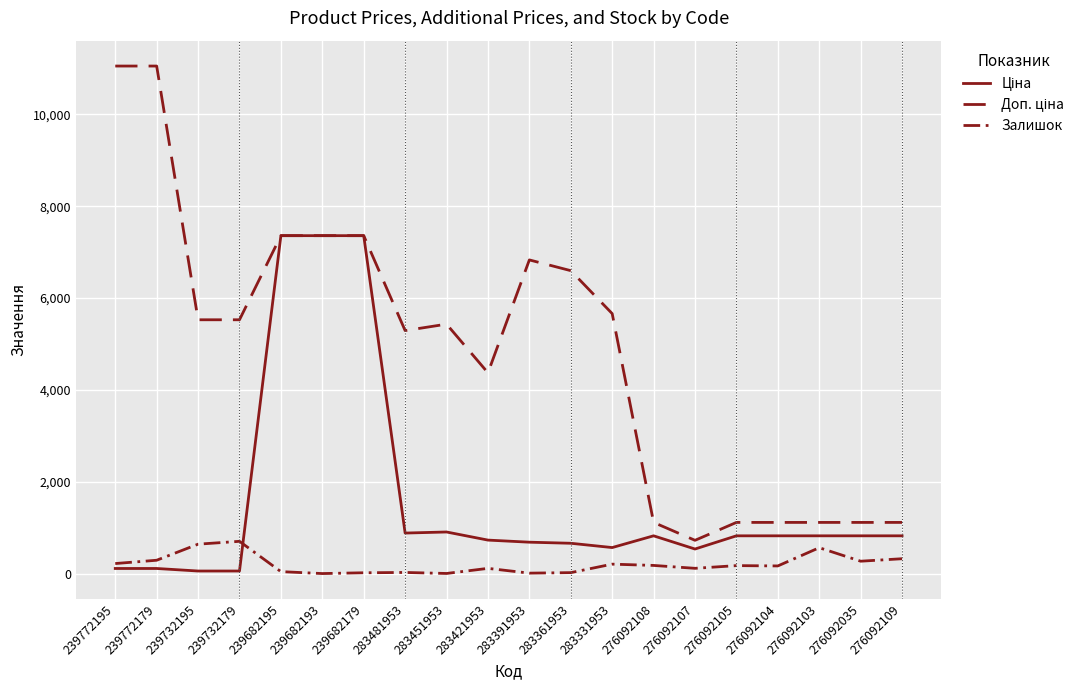

At which category is the sum across all series the highest?

239682195